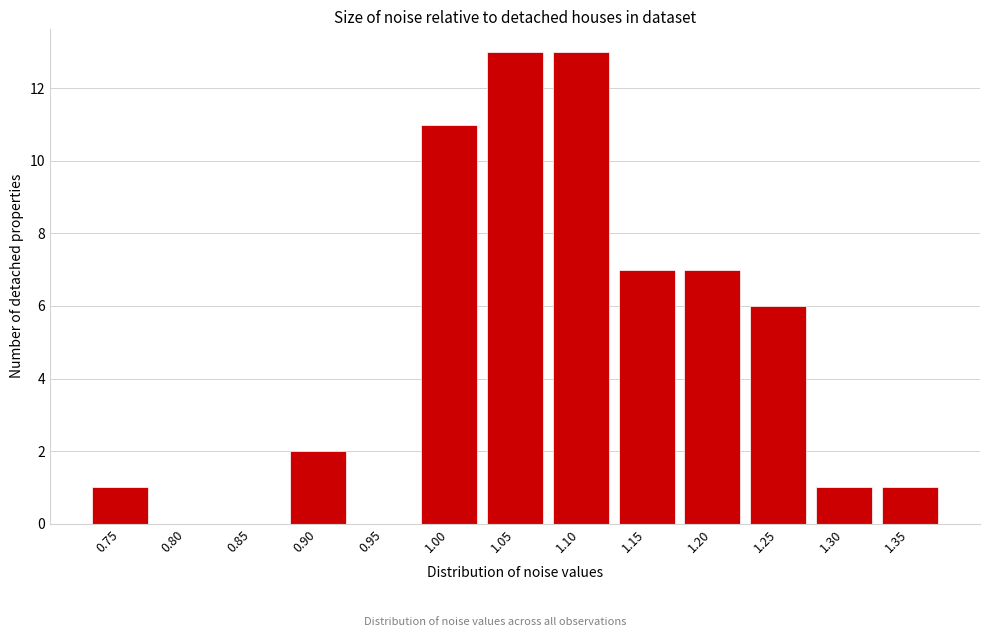

Reading right to left, what are all the values shown in this chart?

1.35=1	1.30=1	1.25=6	1.20=7	1.15=7	1.10=13	1.05=13	1.00=11	0.95=0	0.90=2	0.85=0	0.80=0	0.75=1